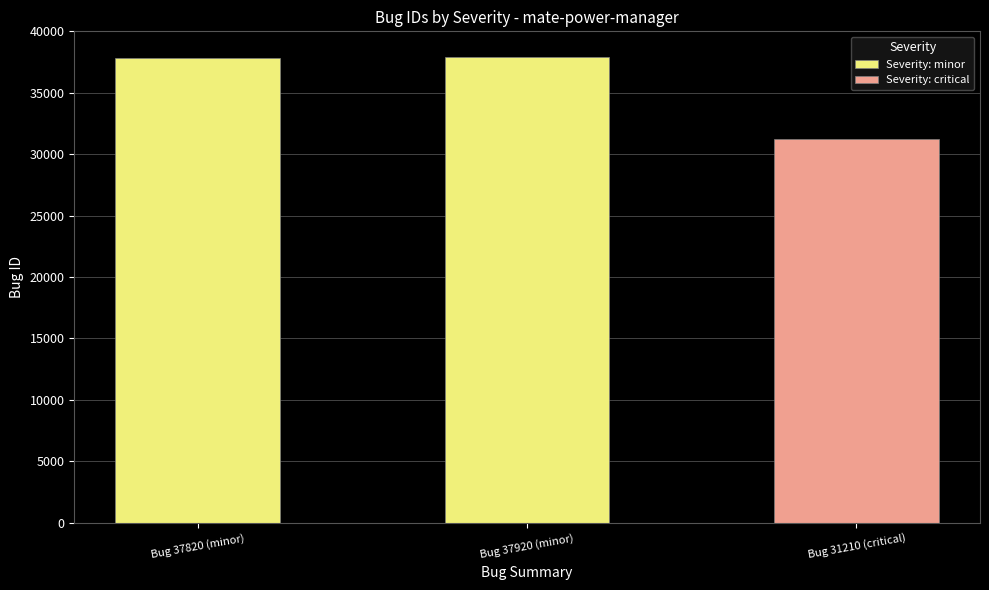

What is the value of the 3rd bar from the left?

31210